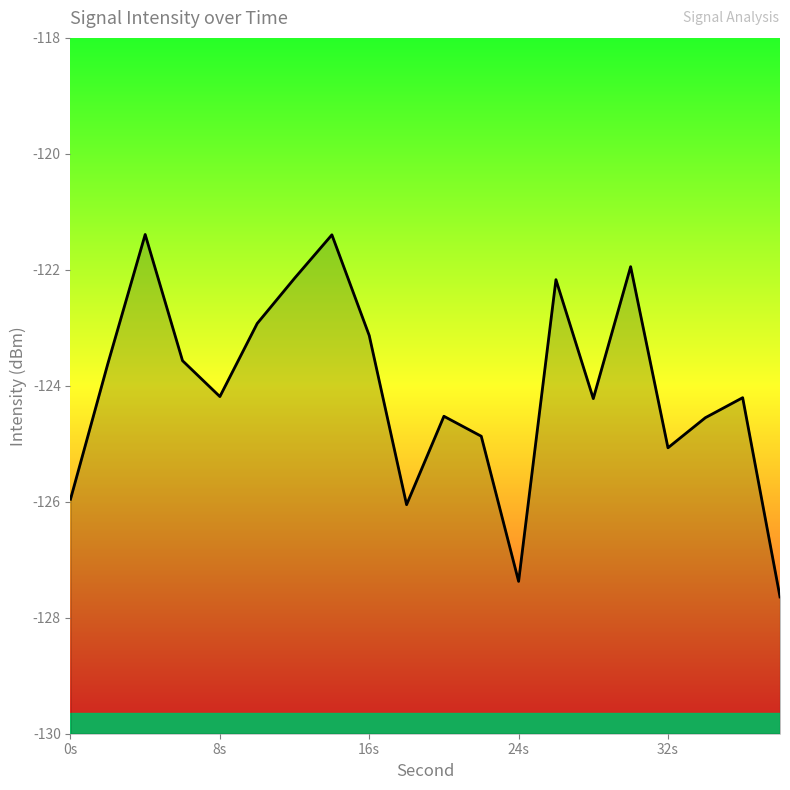

Reading left to right, what are all the values shown in this chart?

-126.0	-123.6	-121.4	-123.6	-124.2	-122.9	-122.1	-121.4	-123.1	-126.1	-124.5	-124.9	-127.4	-122.2	-124.2	-121.9	-125.1	-124.6	-124.2	-127.6